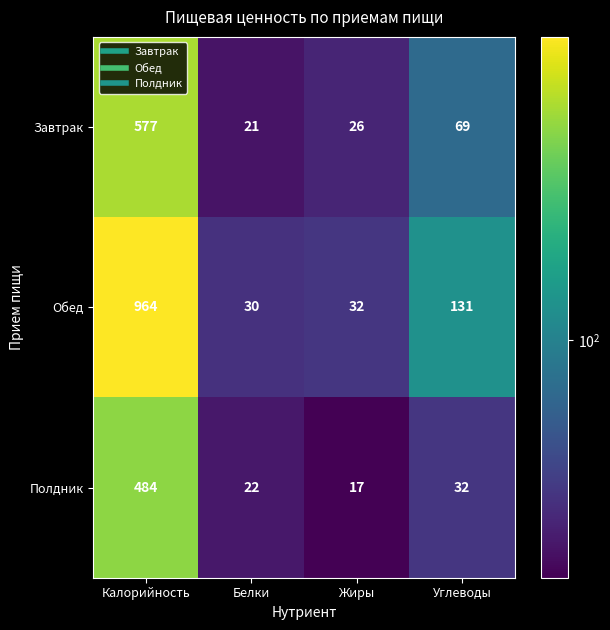

What is the minimum value shown in the chart?

17